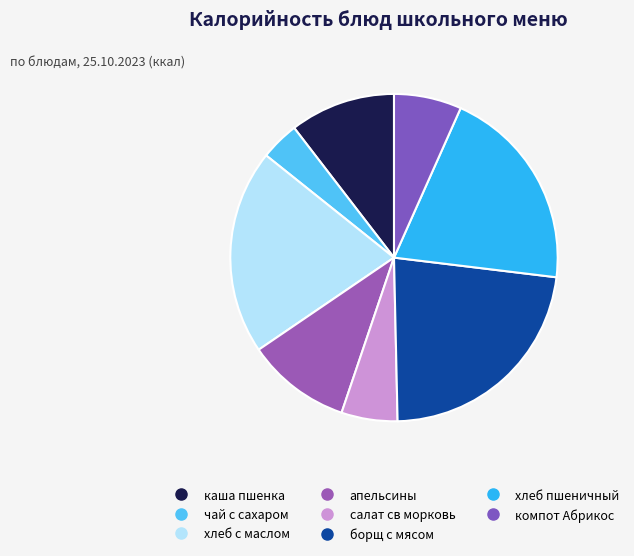

Does хлеб с маслом account for over 50% of the chart?

No